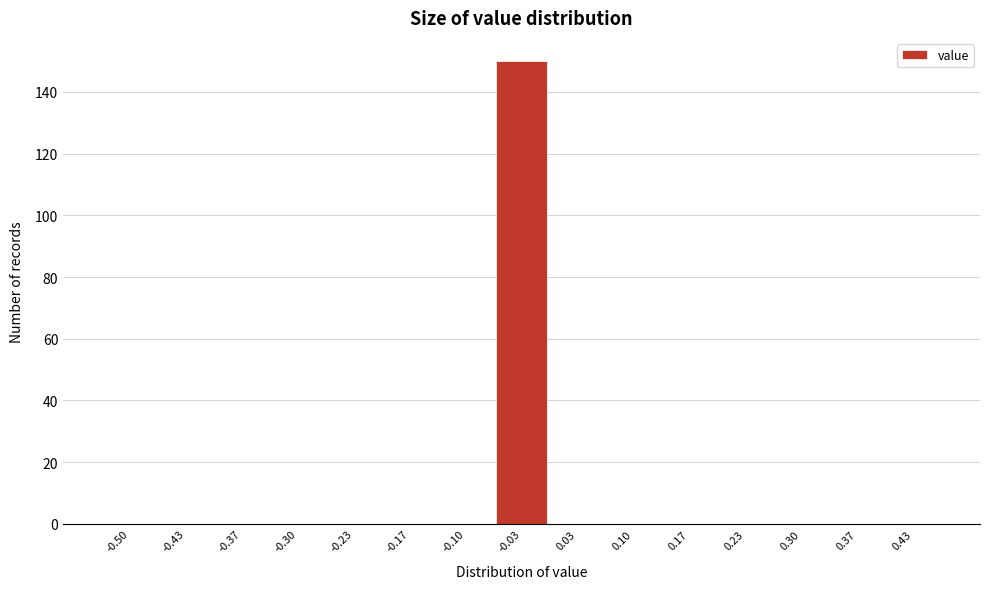

Reading left to right, transcribe all the data shown in this chart.

-0.50=0	-0.43=0	-0.37=0	-0.30=0	-0.23=0	-0.17=0	-0.10=0	-0.03=150	0.03=0	0.10=0	0.17=0	0.23=0	0.30=0	0.37=0	0.43=0